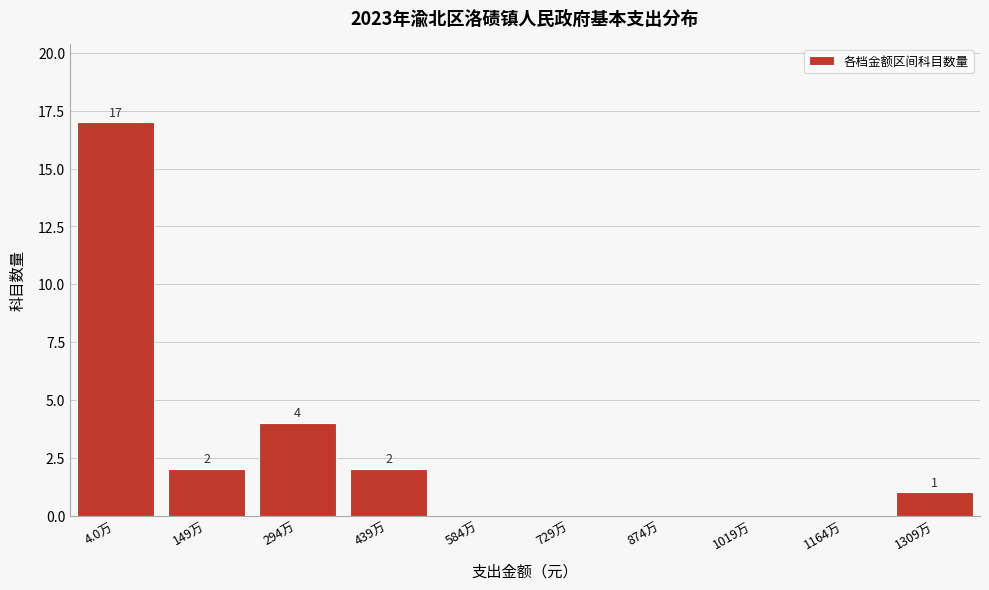

Reading left to right, what are all the values shown in this chart?

4.0万=17	149万=2	294万=4	439万=2	584万=0	729万=0	874万=0	1019万=0	1164万=0	1309万=1